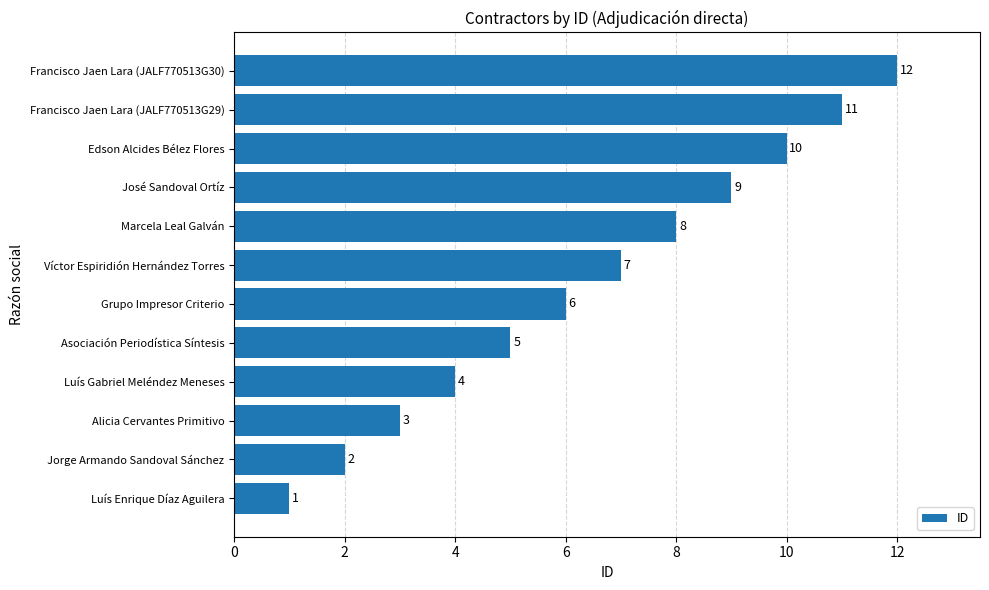

How many bars are there in total?

12